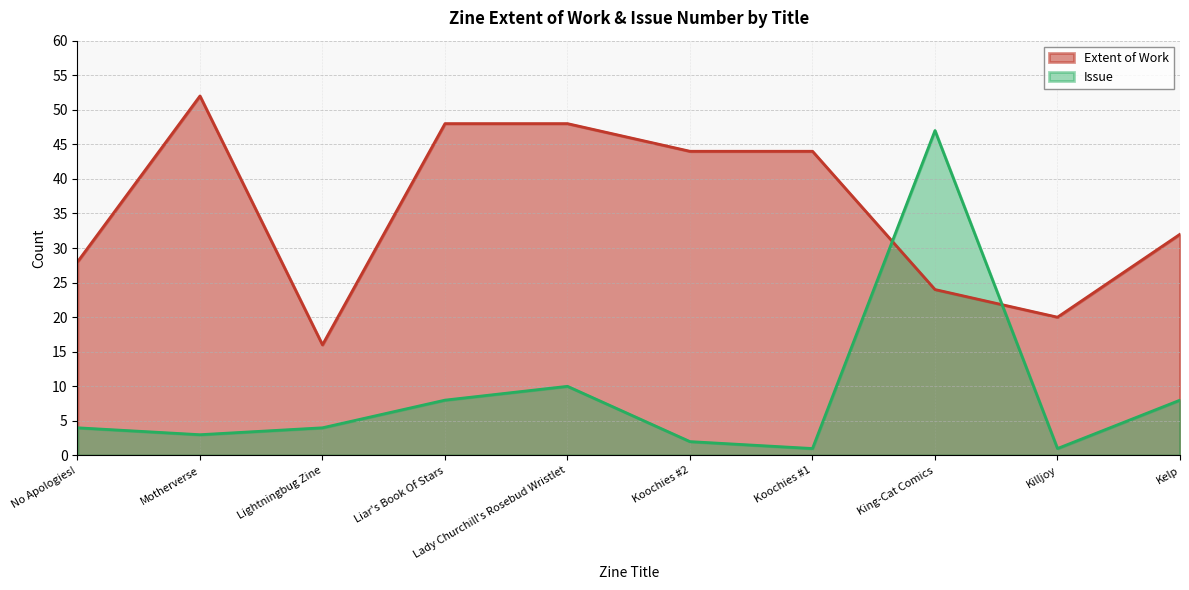

What is the label of the 8th point from the left?

King-Cat Comics